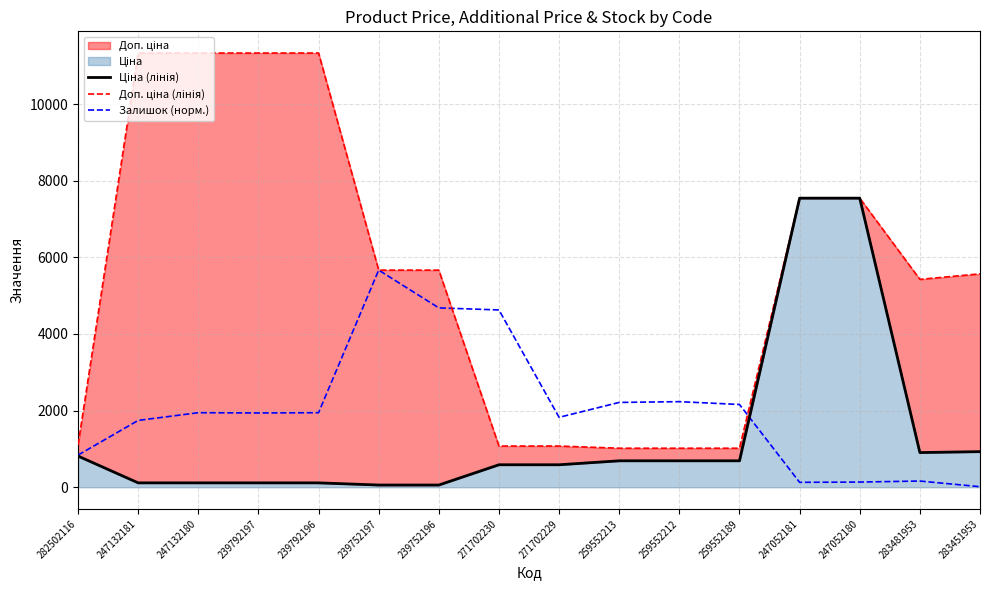

The value of Ціна (лінія) at 283451953 is 928.3. True or false?

True